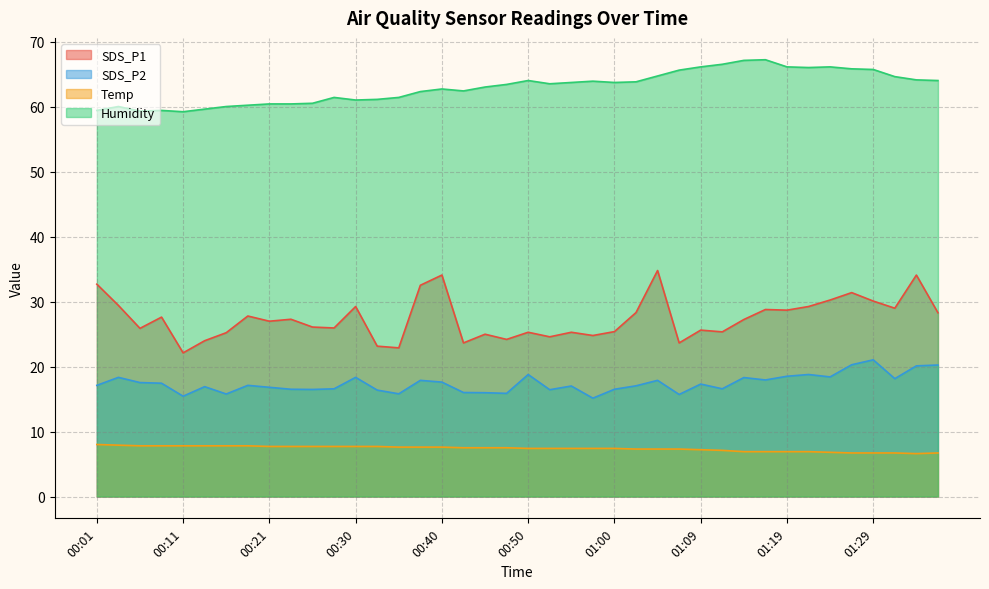

List the labels in order of SDS_P1 value, largest first.

01:04, 00:40, 01:34, 00:01, 00:38, 01:26, 01:24, 01:29, 00:04, 00:30, 01:21, 01:31, 01:17, 01:19, 01:02, 01:36, 00:18, 00:08, 00:23, 01:14, 00:21, 00:25, 00:28, 00:06, 01:09, 01:00, 01:12, 00:50, 00:55, 00:16, 00:45, 00:57, 00:52, 00:47, 00:13, 00:43, 01:07, 00:33, 00:35, 00:11